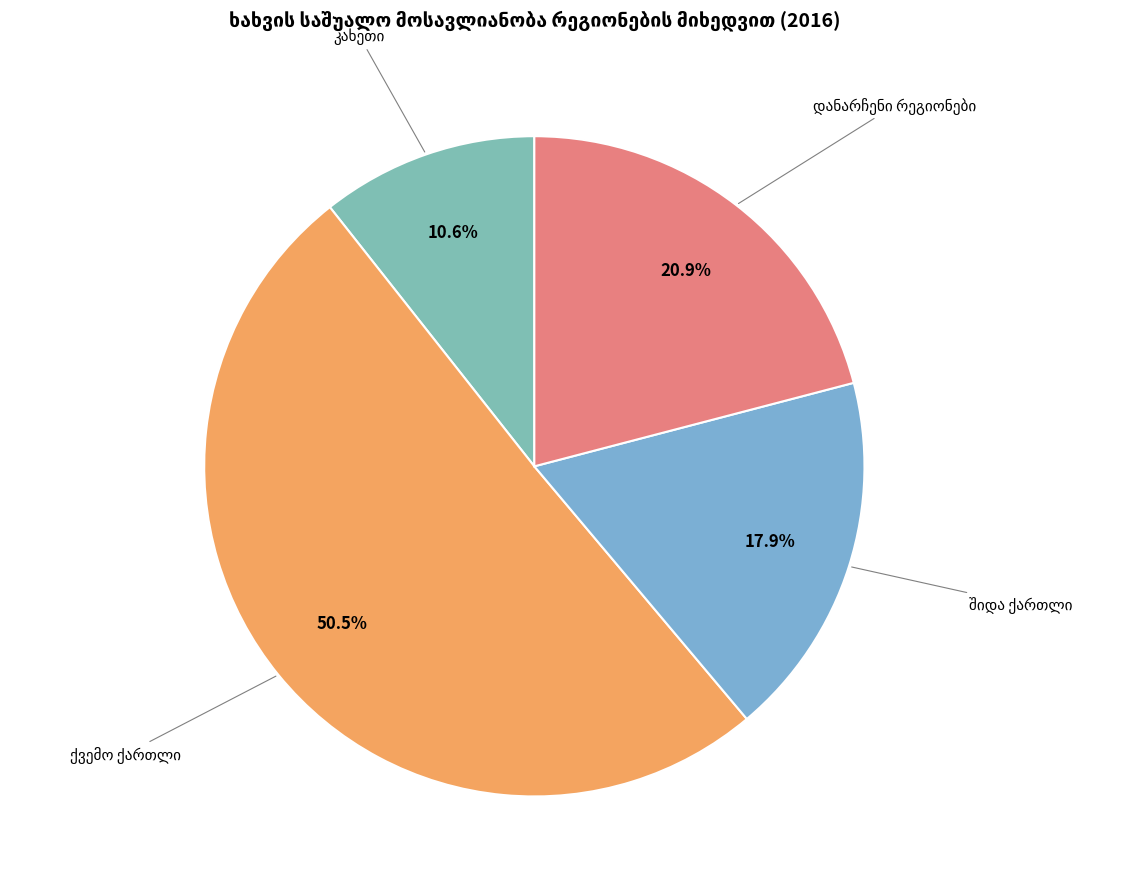

Which has a higher value, კახეთი or შიდა ქართლი?

შიდა ქართლი